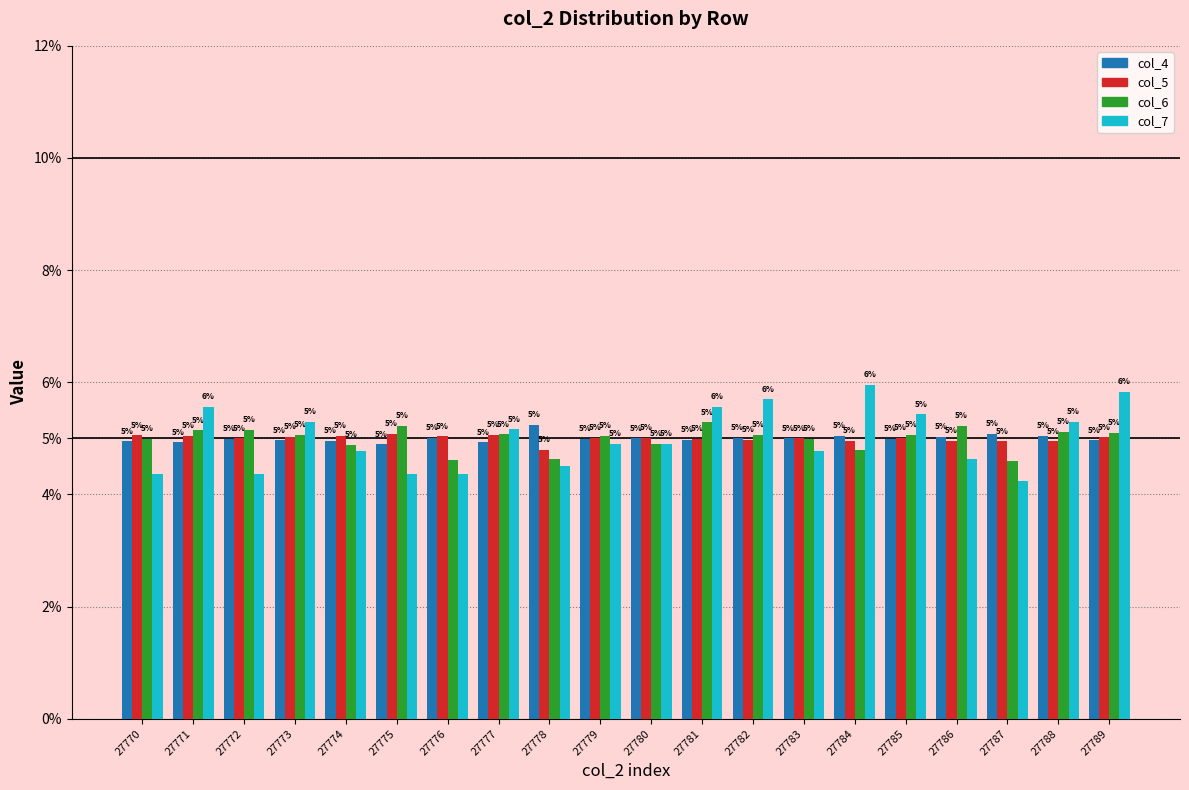

Which label corresponds to the largest value in the chart?

27784